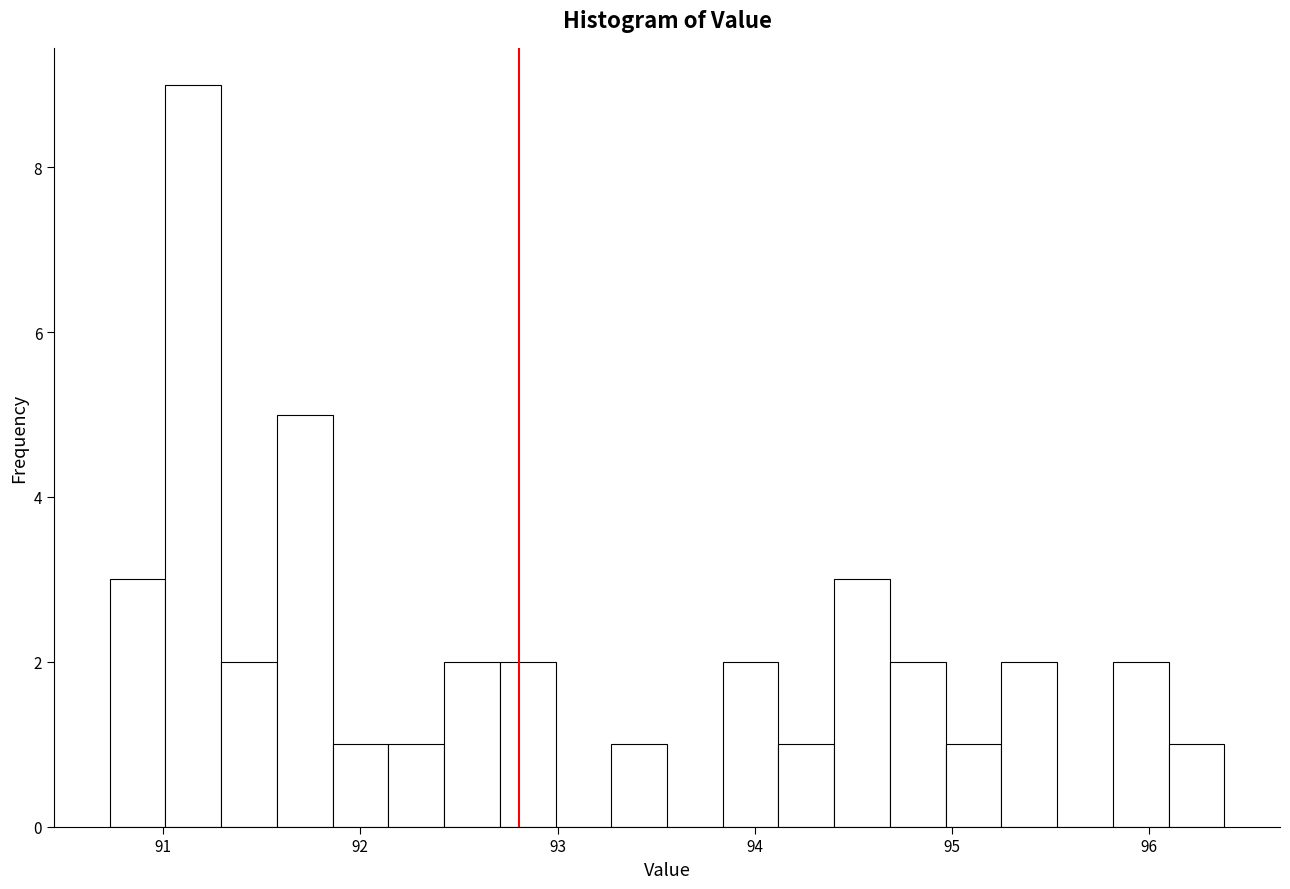

Around what value on the x-axis is the tallest bar? Give the approximate position of its centre, as read against the axis.

91.2